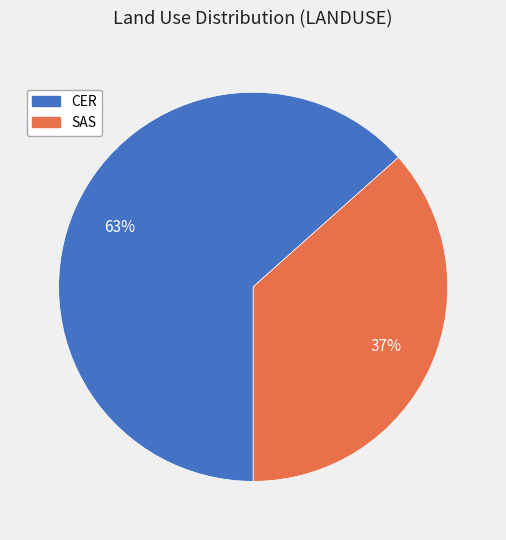

Approximately how many times larger is the value at SAS compared to CER?

0.6